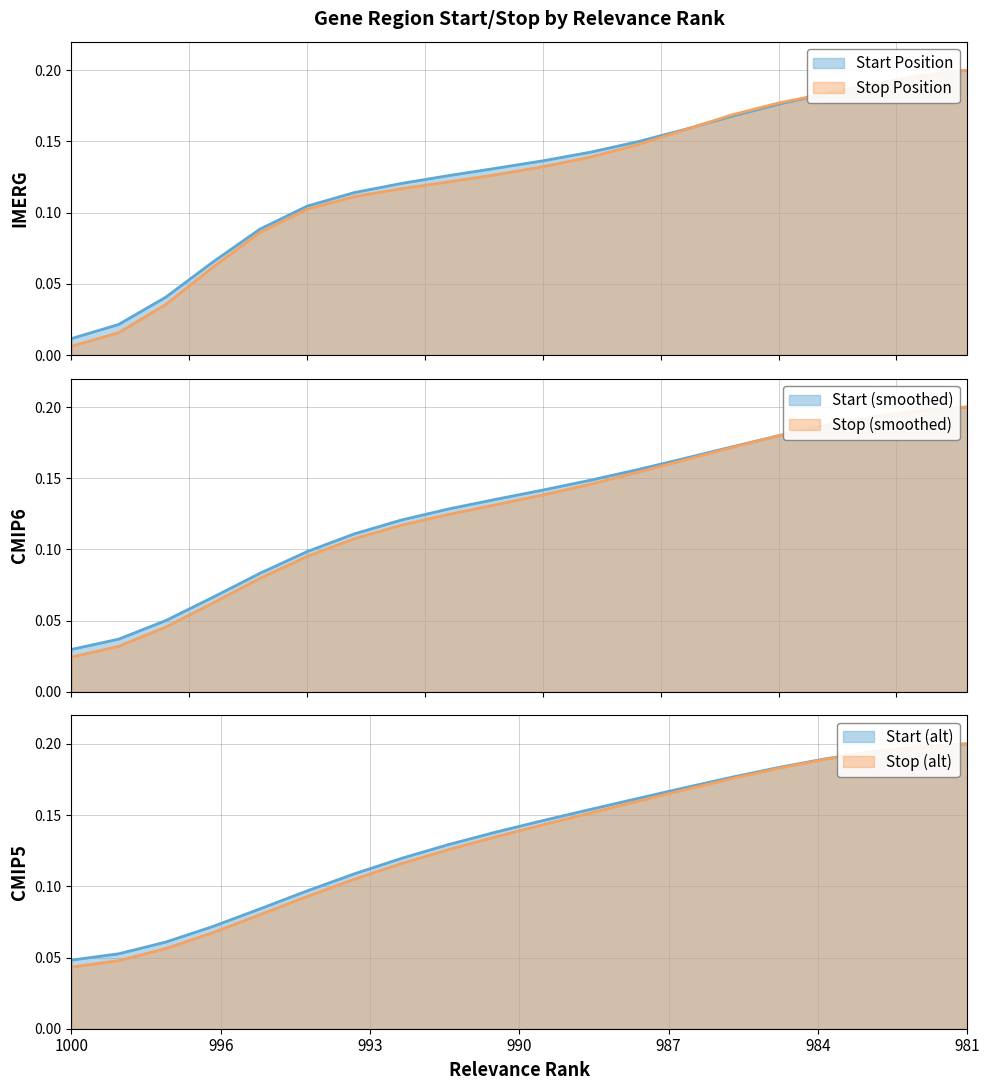

Rank the series by their maximum value, from highest to lowest.

Start, Stop